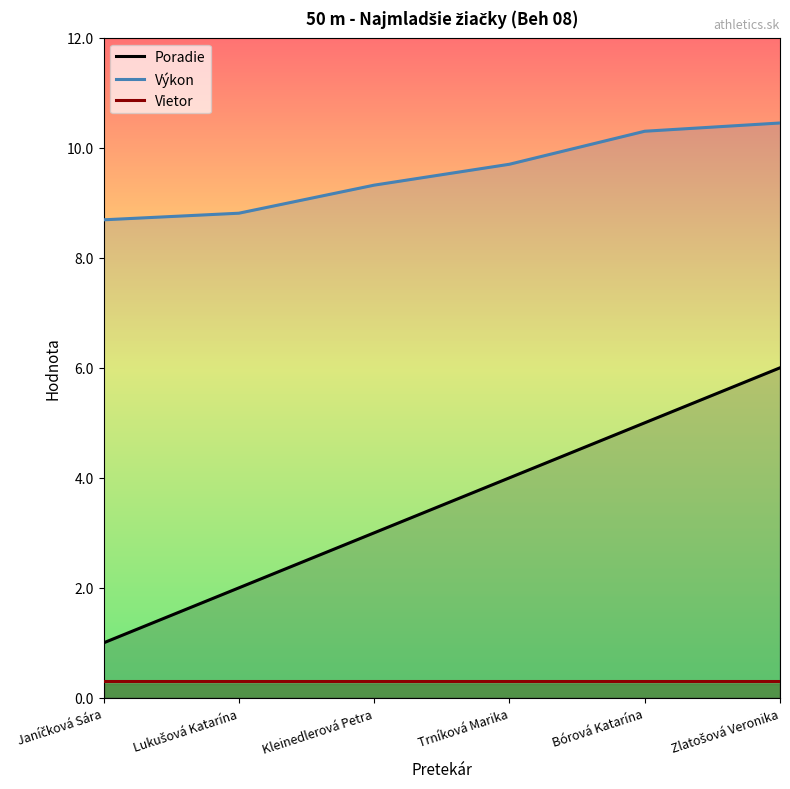

What is the smallest value displayed?

0.3